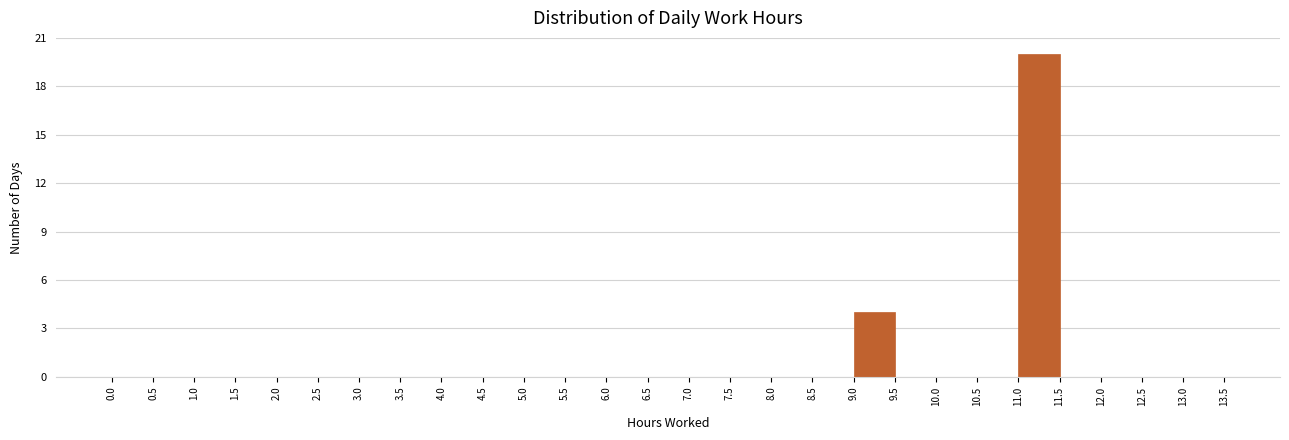

Which range on the x-axis has the tallest bar?

11.0 to 11.5